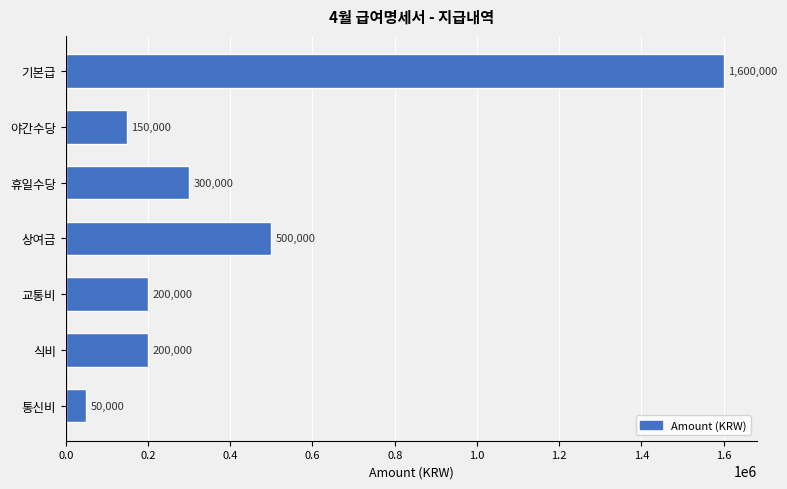

True or false: the data shows 300000 at 휴일수당.

True